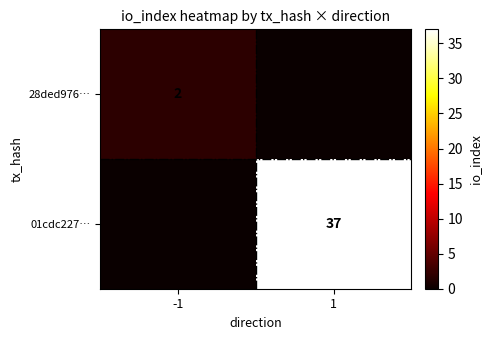

True or false: 01cdc227… has a value of 55 at 1.

False